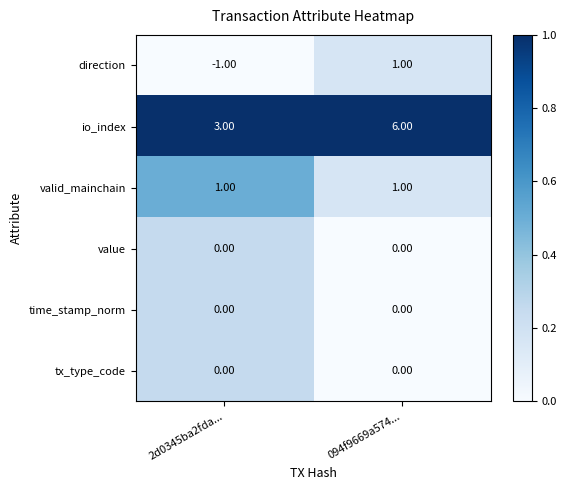

How many distinct data groups are displayed?

6